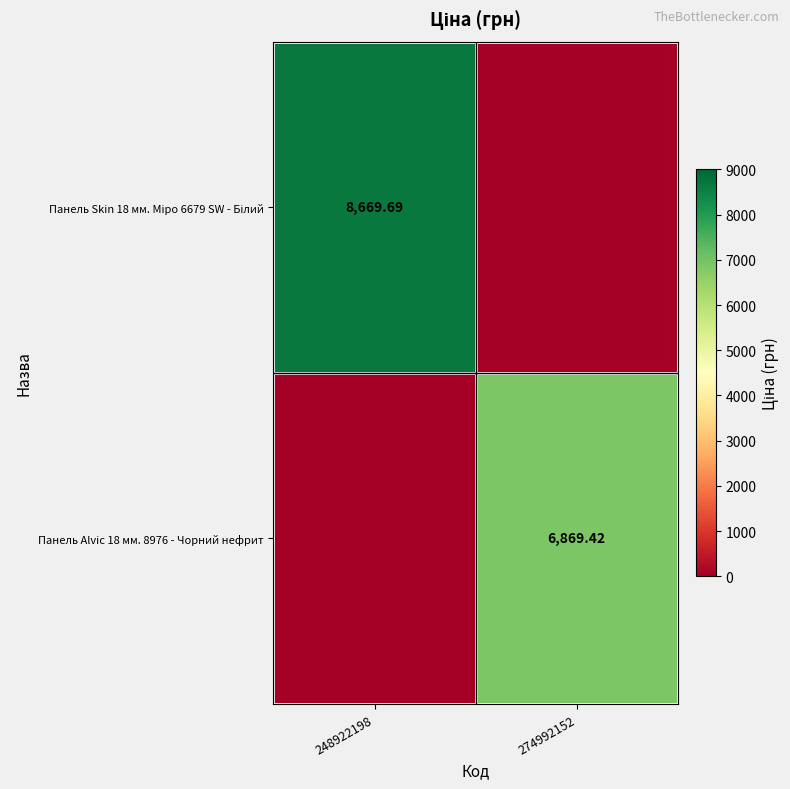

At which category is the sum across all series the highest?

248922198